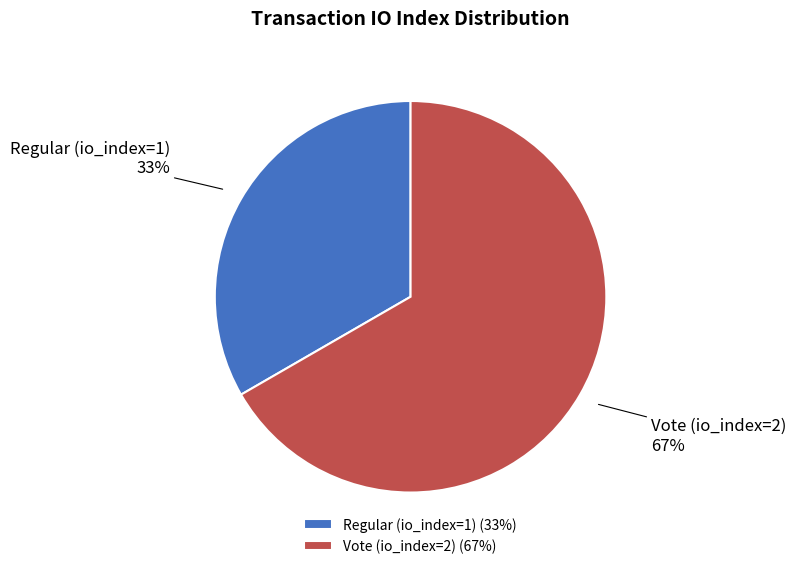

The Vote (io_index=2) slice represents 73% of the pie. True or false?

False